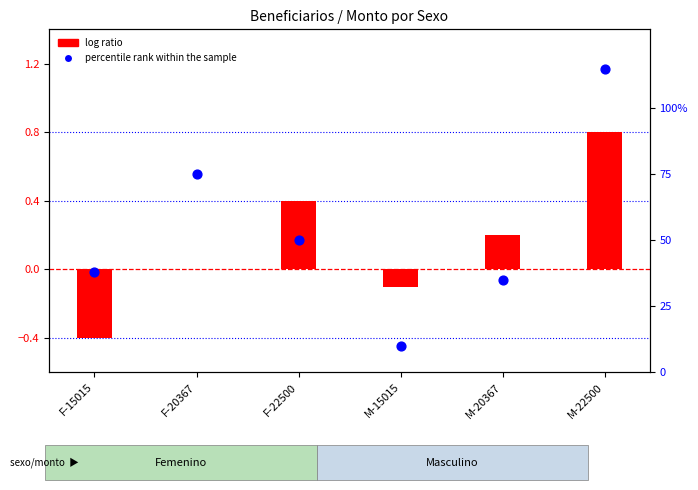

What is the total value across all series at F-15015?

37.6